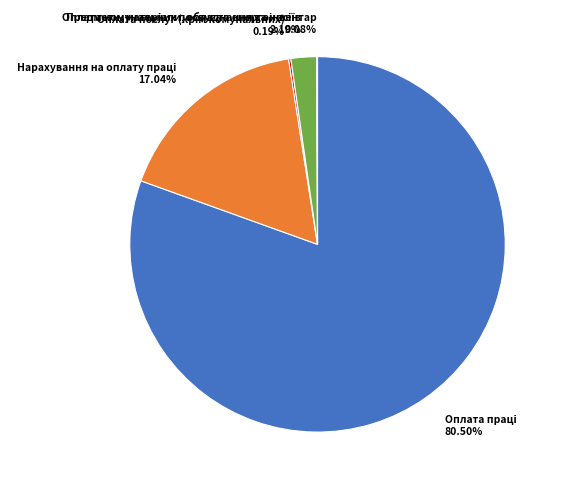

Is there a majority slice in this chart?

Yes